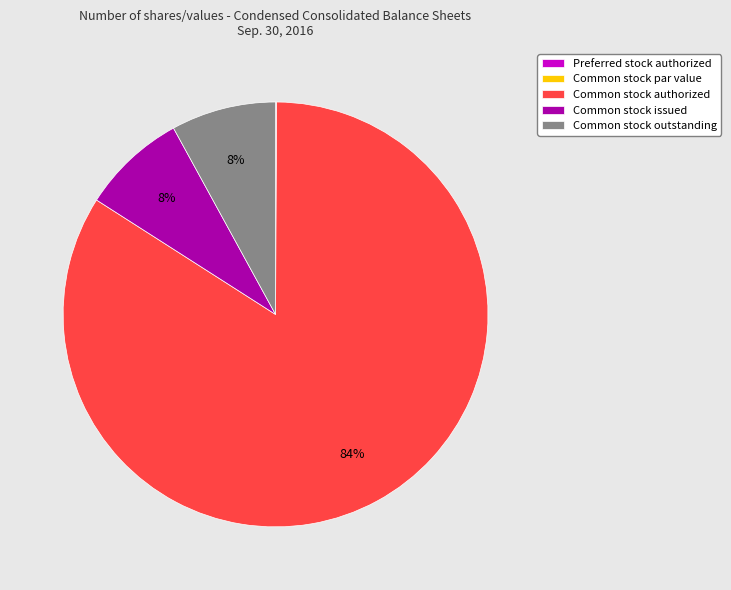

True or false: Common stock issued accounts for 14% of the total.

False